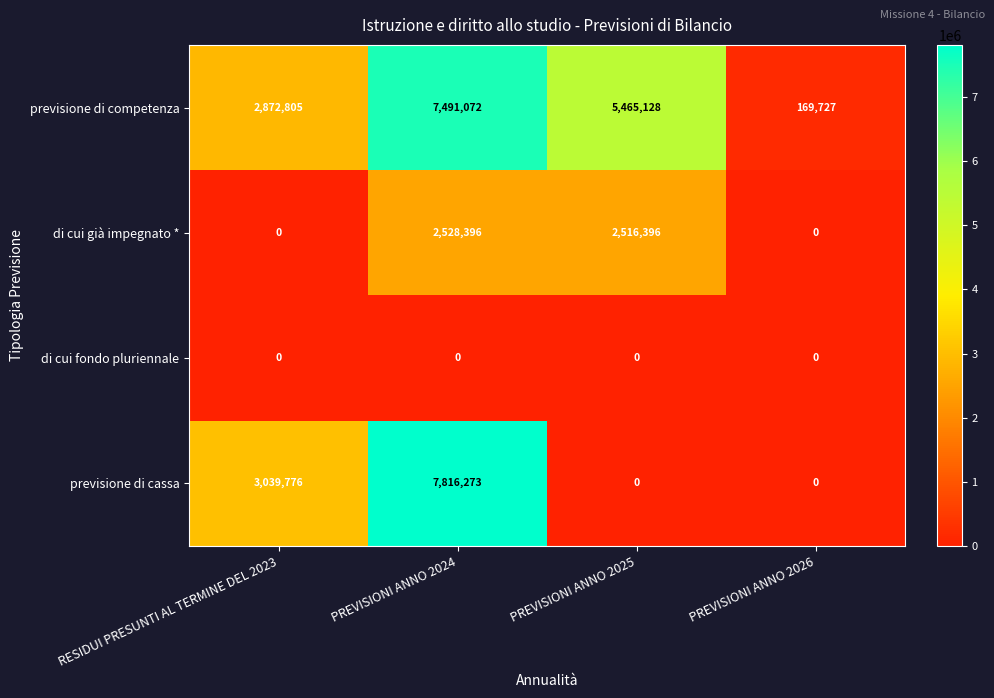

Is it true that previsione di cassa equals 0 at PREVISIONI ANNO 2025?

True